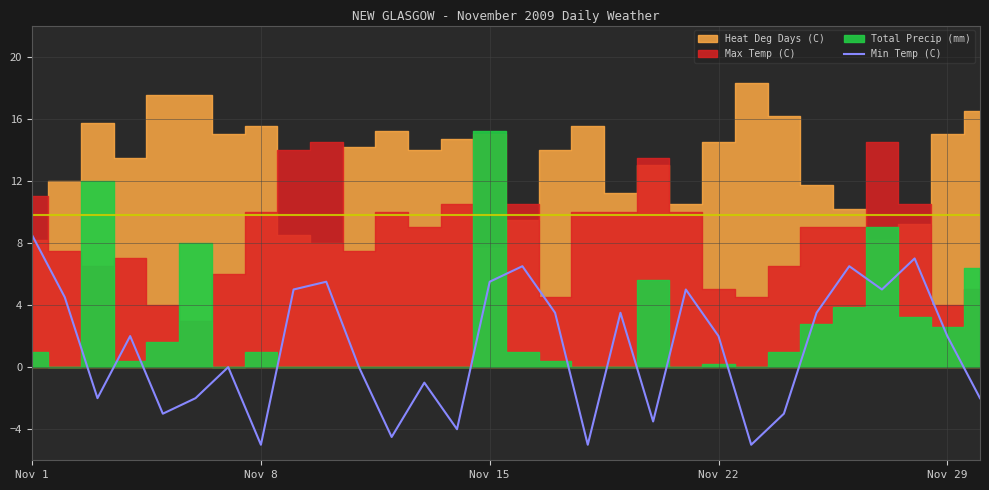

What is the value of the 20th point from the left?

-3.5